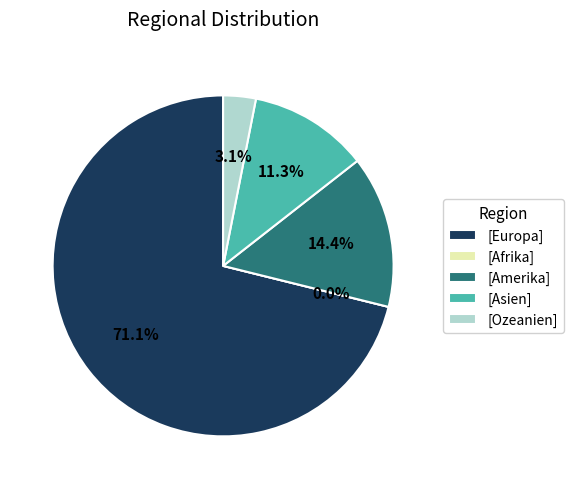

To the nearest percent, what portion does Ozeanien represent?

3%